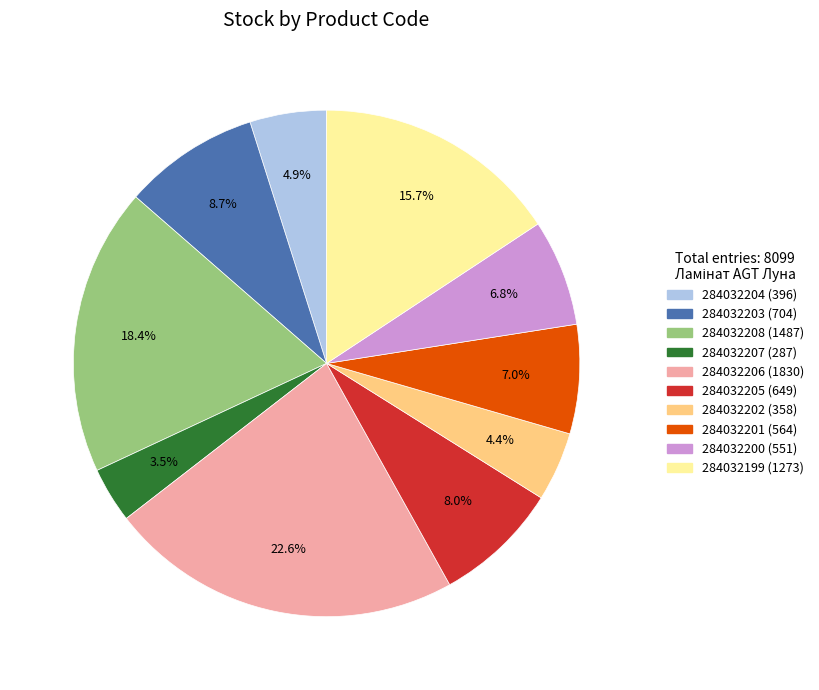

Between 284032204 and 284032201, which is larger?

284032201